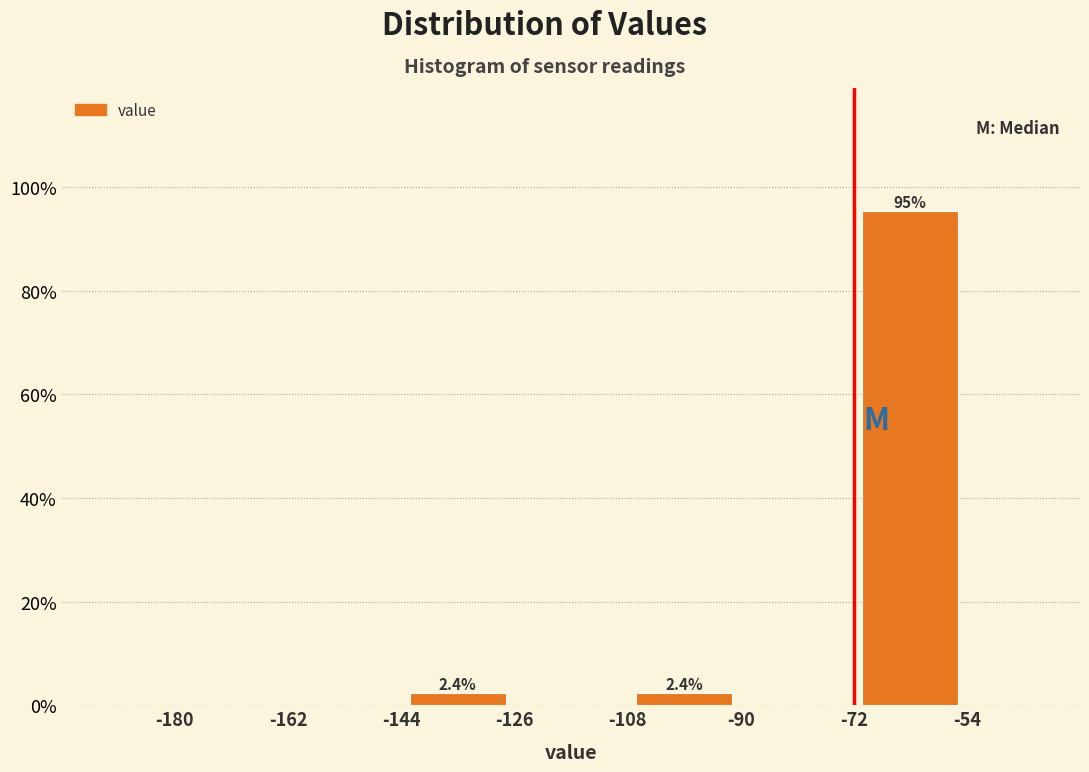

Over which range of the x-axis is the bar tallest?

-72 to -54